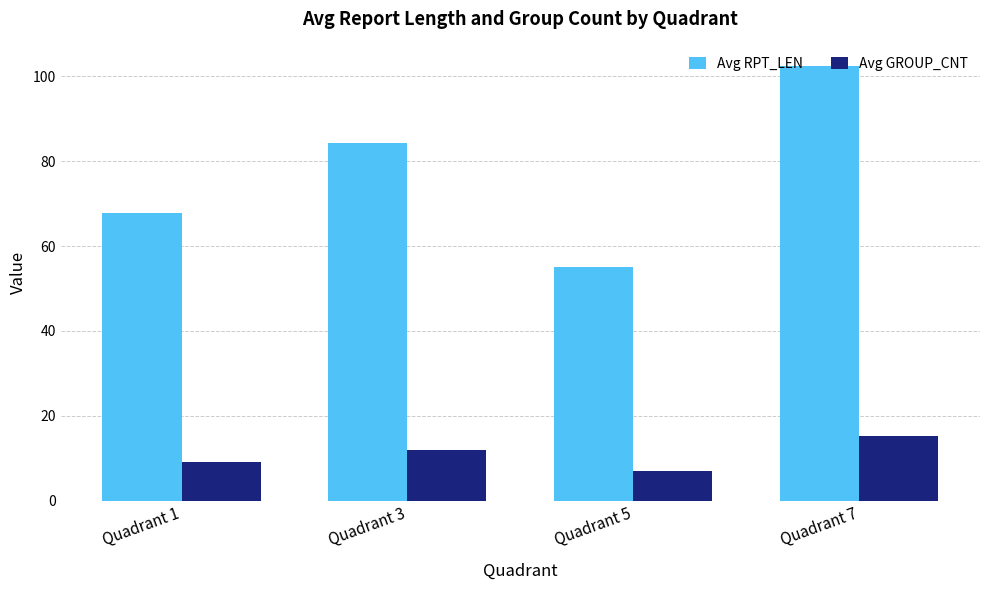

Is the value of Avg RPT_LEN at Quadrant 7 greater than the value of Avg GROUP_CNT at Quadrant 1?

Yes